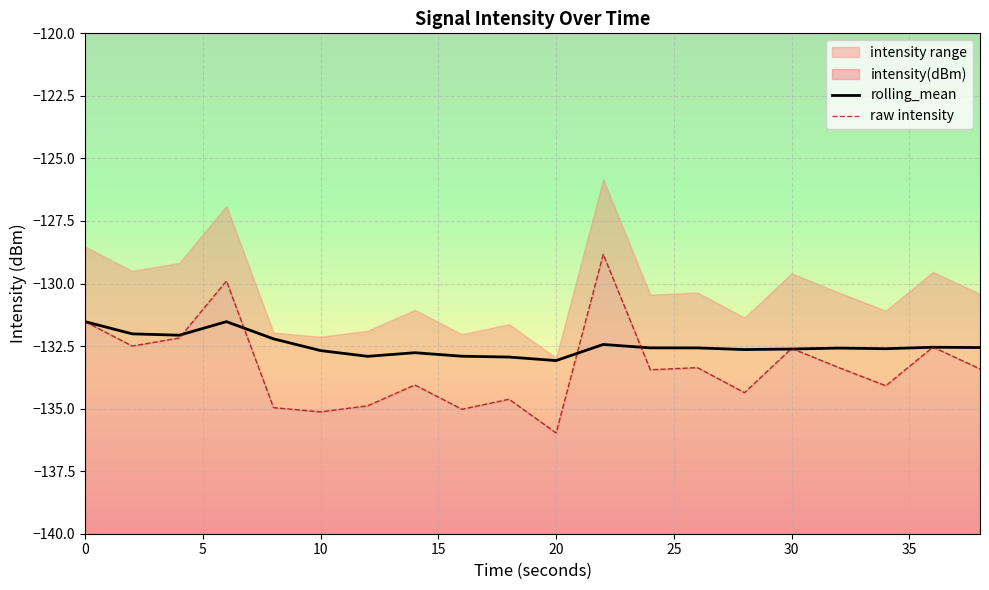

What is the maximum value for rolling_mean?

-131.5